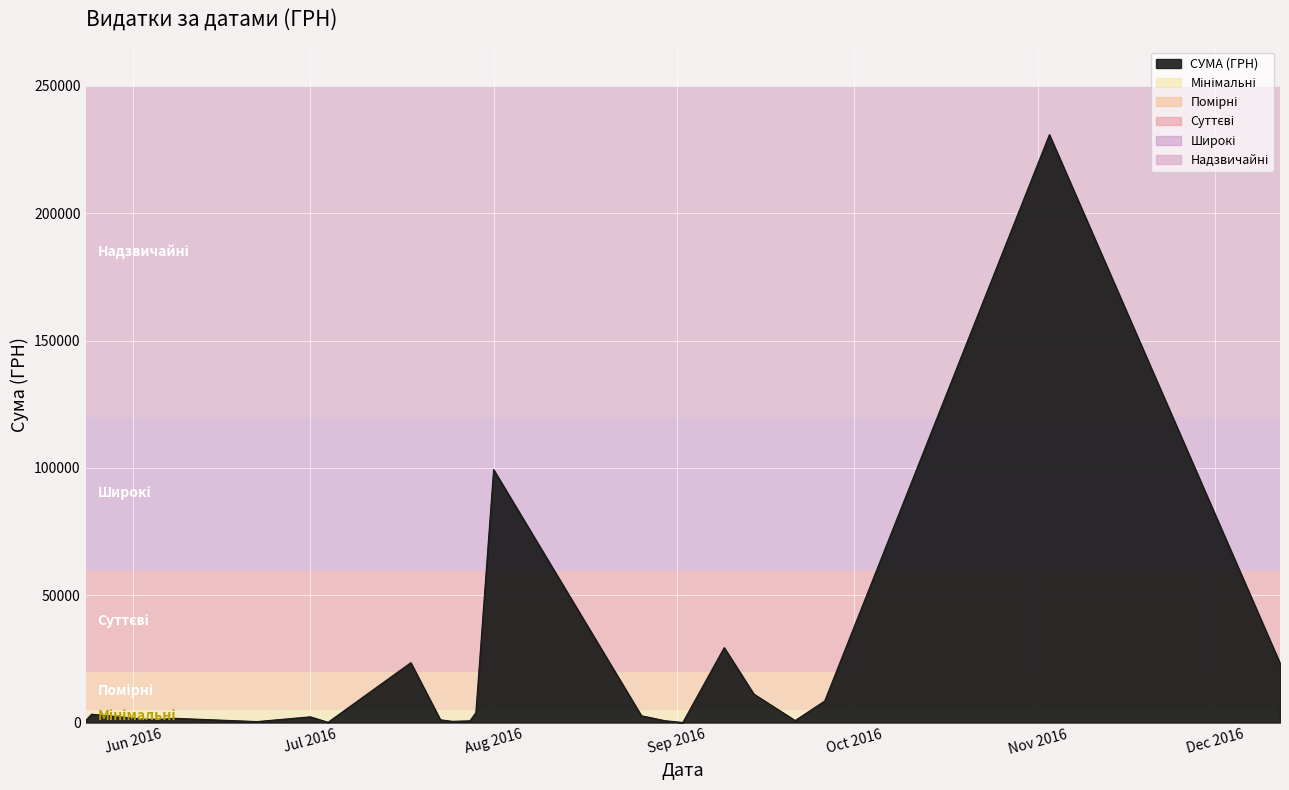

What is the greatest value displayed?

230842.2